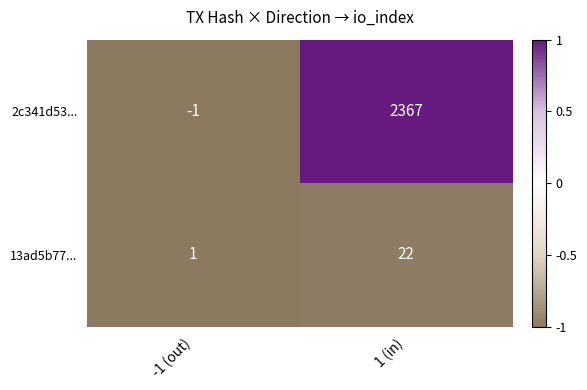

The 2c341d53... series shows -1 at -1 (out). True or false?

True